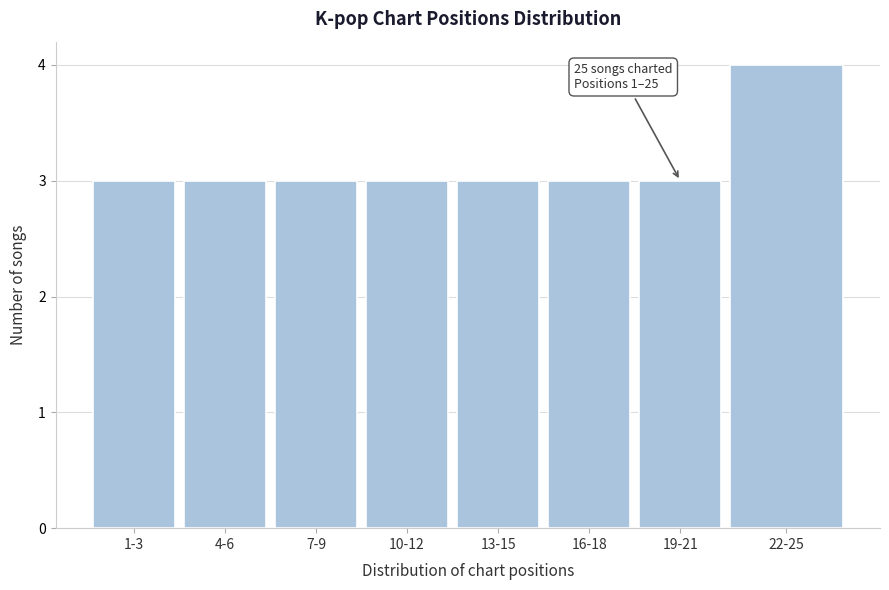

Reading left to right, what are all the values shown in this chart?

1-3=3	4-6=3	7-9=3	10-12=3	13-15=3	16-18=3	19-21=3	22-25=4